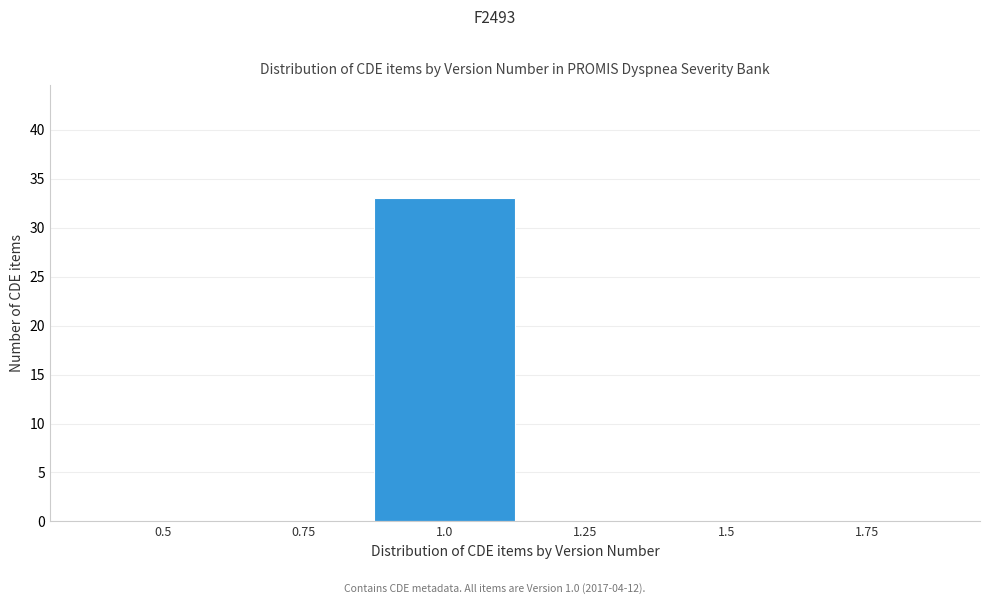

Reading right to left, what are all the values shown in this chart?

1.75=0	1.5=0	1.25=0	1.0=33	0.75=0	0.5=0